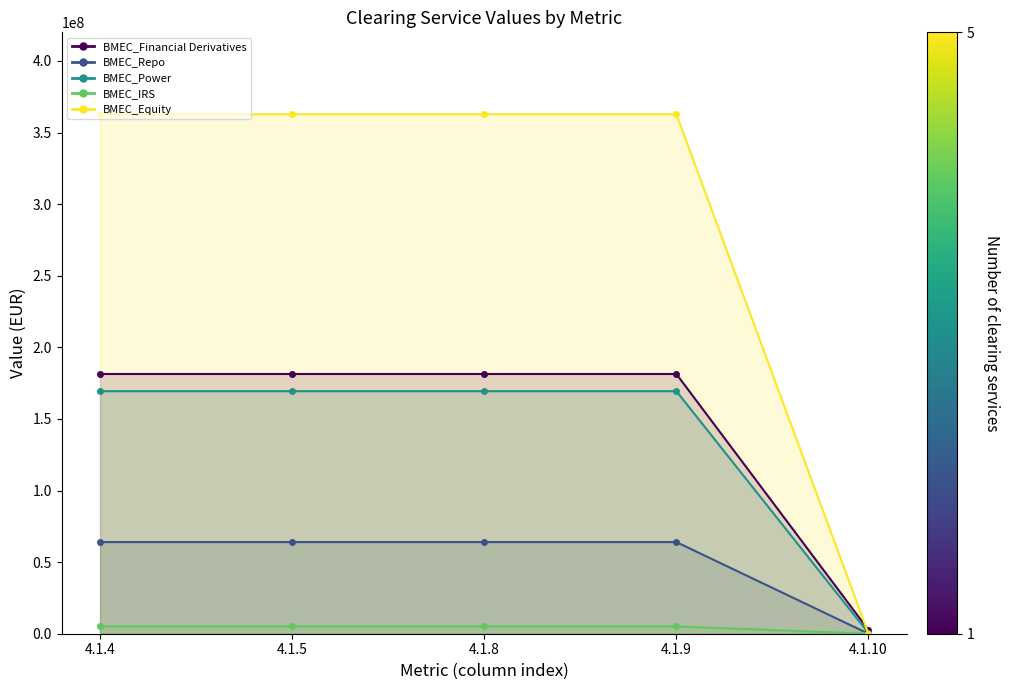

Is the value of BMEC_Repo at 4.1.8 greater than the value of BMEC_Power at 4.1.8?

No